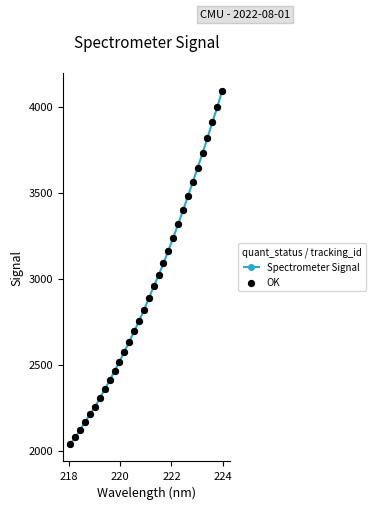

What is the sum of all values?

93688.0